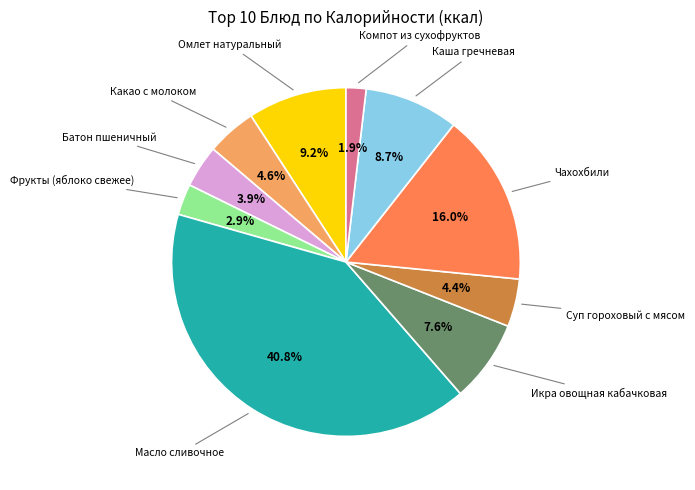

Is there a majority slice in this chart?

No